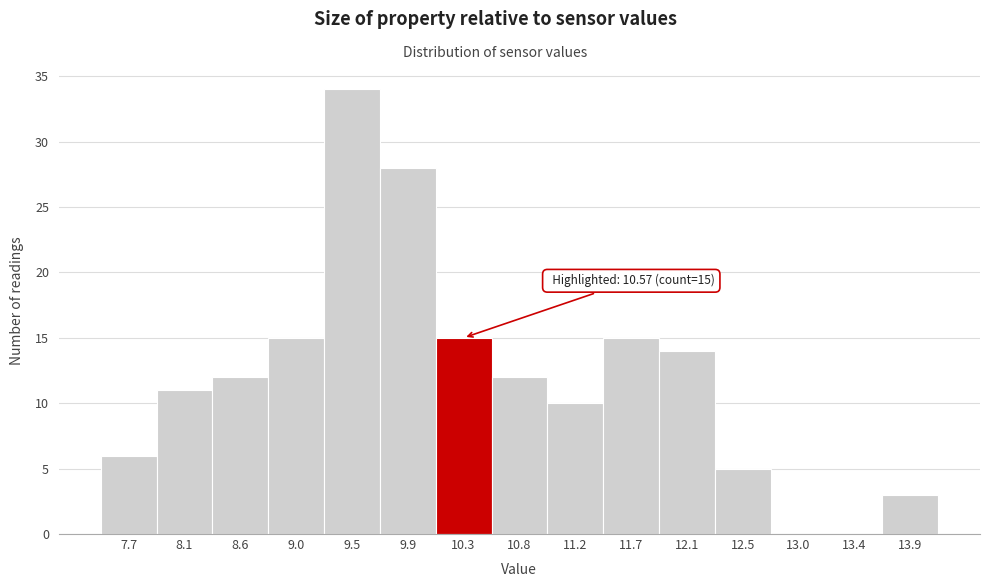

Reading left to right, what are all the values shown in this chart?

7.7=6	8.1=11	8.6=12	9.0=15	9.5=34	9.9=28	10.3=15	10.8=12	11.2=10	11.7=15	12.1=14	12.5=5	13.0=0	13.4=0	13.9=3